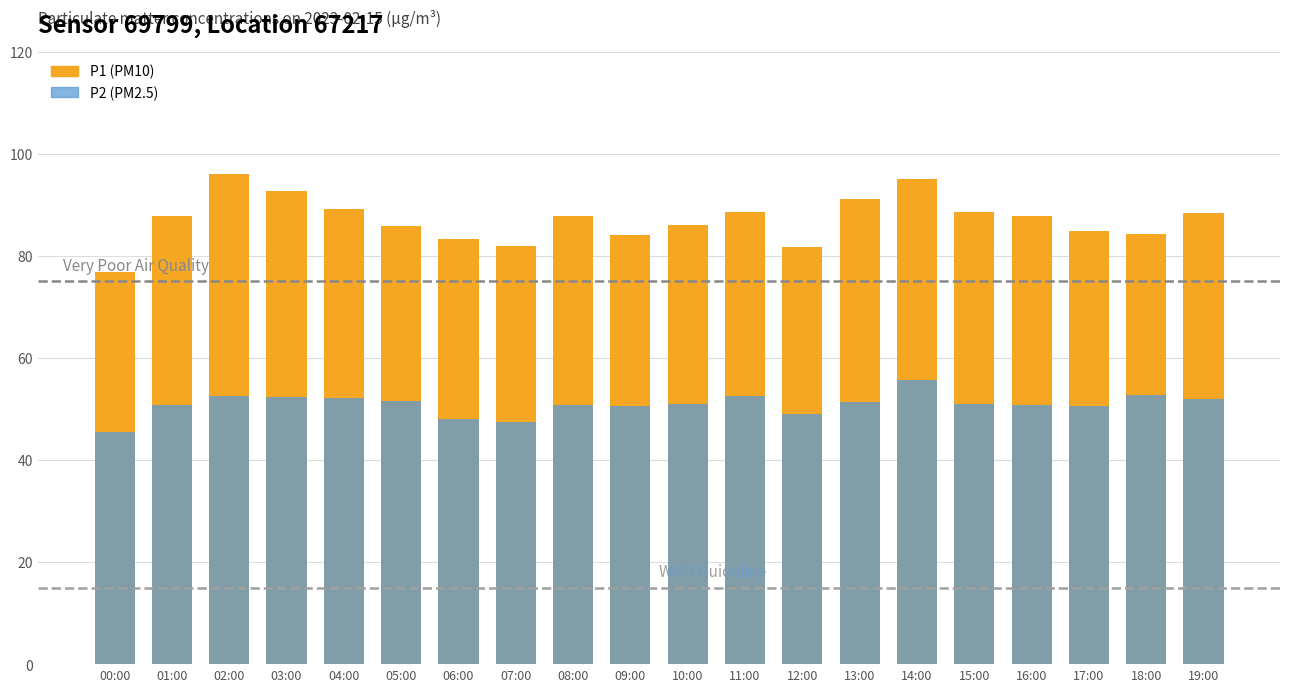

Between 12:00 and 14:00, which series saw the biggest shift?

P1